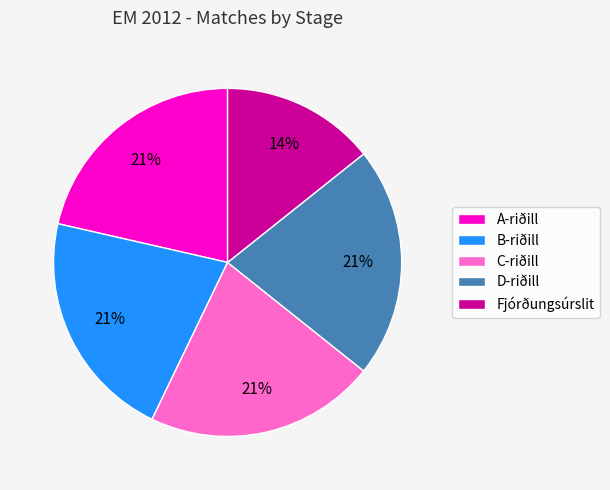

How many slices are in this pie chart?

5